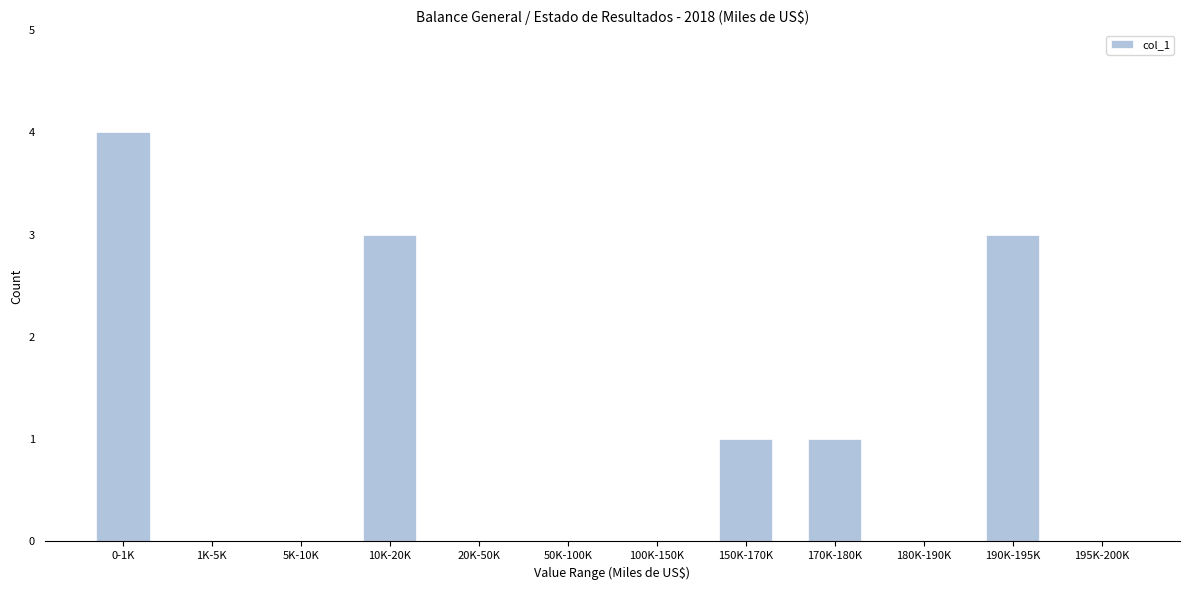

Reading left to right, what are all the values shown in this chart?

0-1K=4	1K-5K=0	5K-10K=0	10K-20K=3	20K-50K=0	50K-100K=0	100K-150K=0	150K-170K=1	170K-180K=1	180K-190K=0	190K-195K=3	195K-200K=0